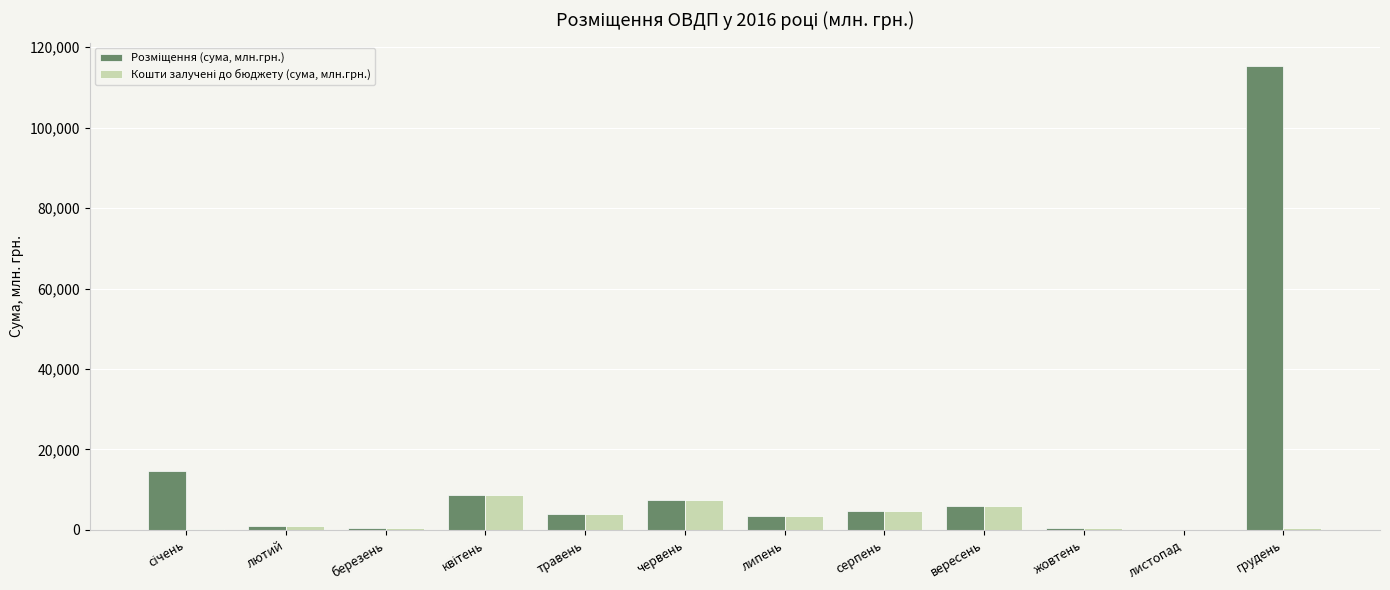

What is the greatest value displayed?

115403.6